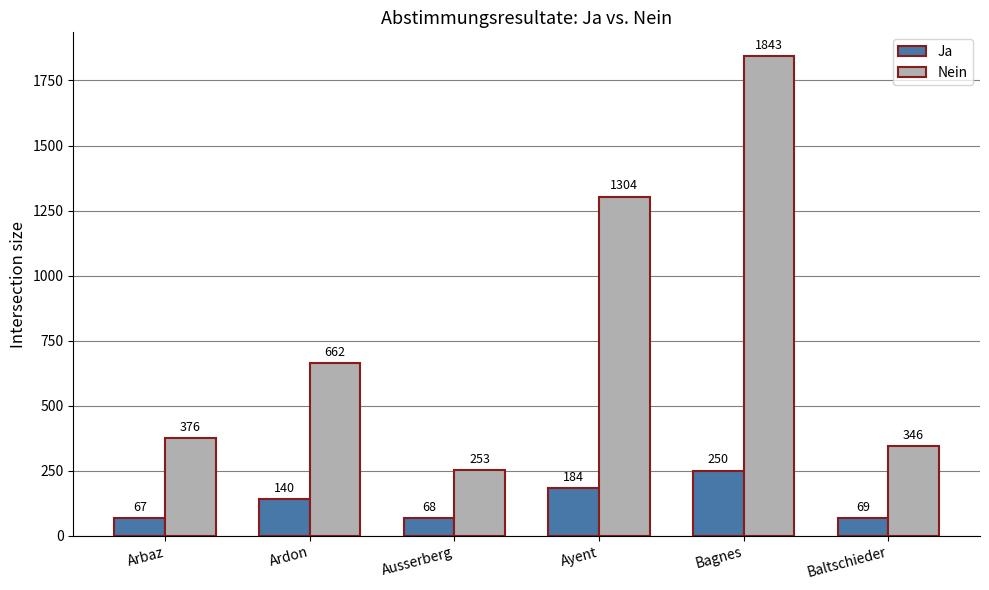

How many data points in Nein are less than 662?

3